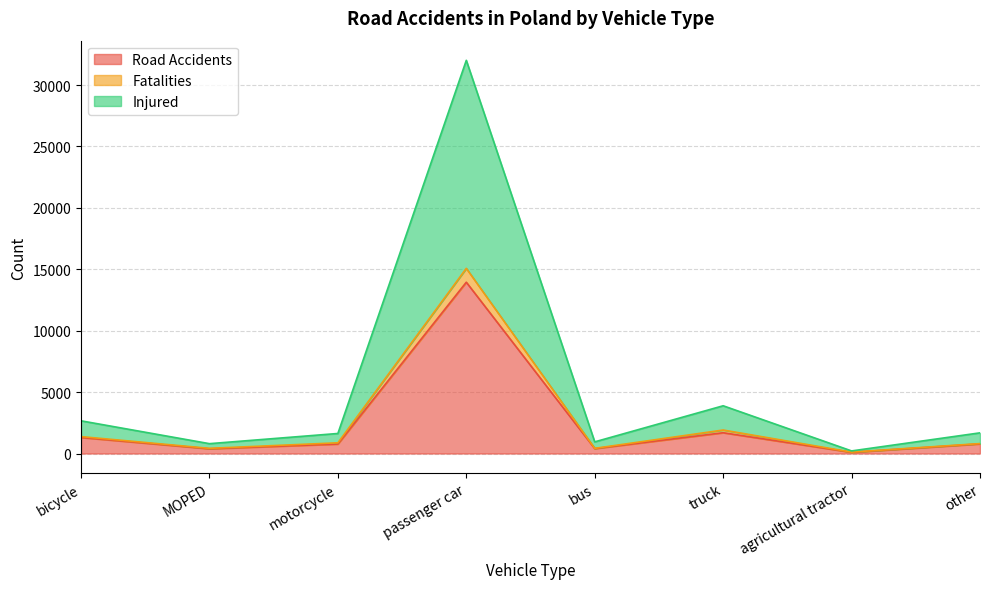

What is the maximum value shown in the chart?

32010